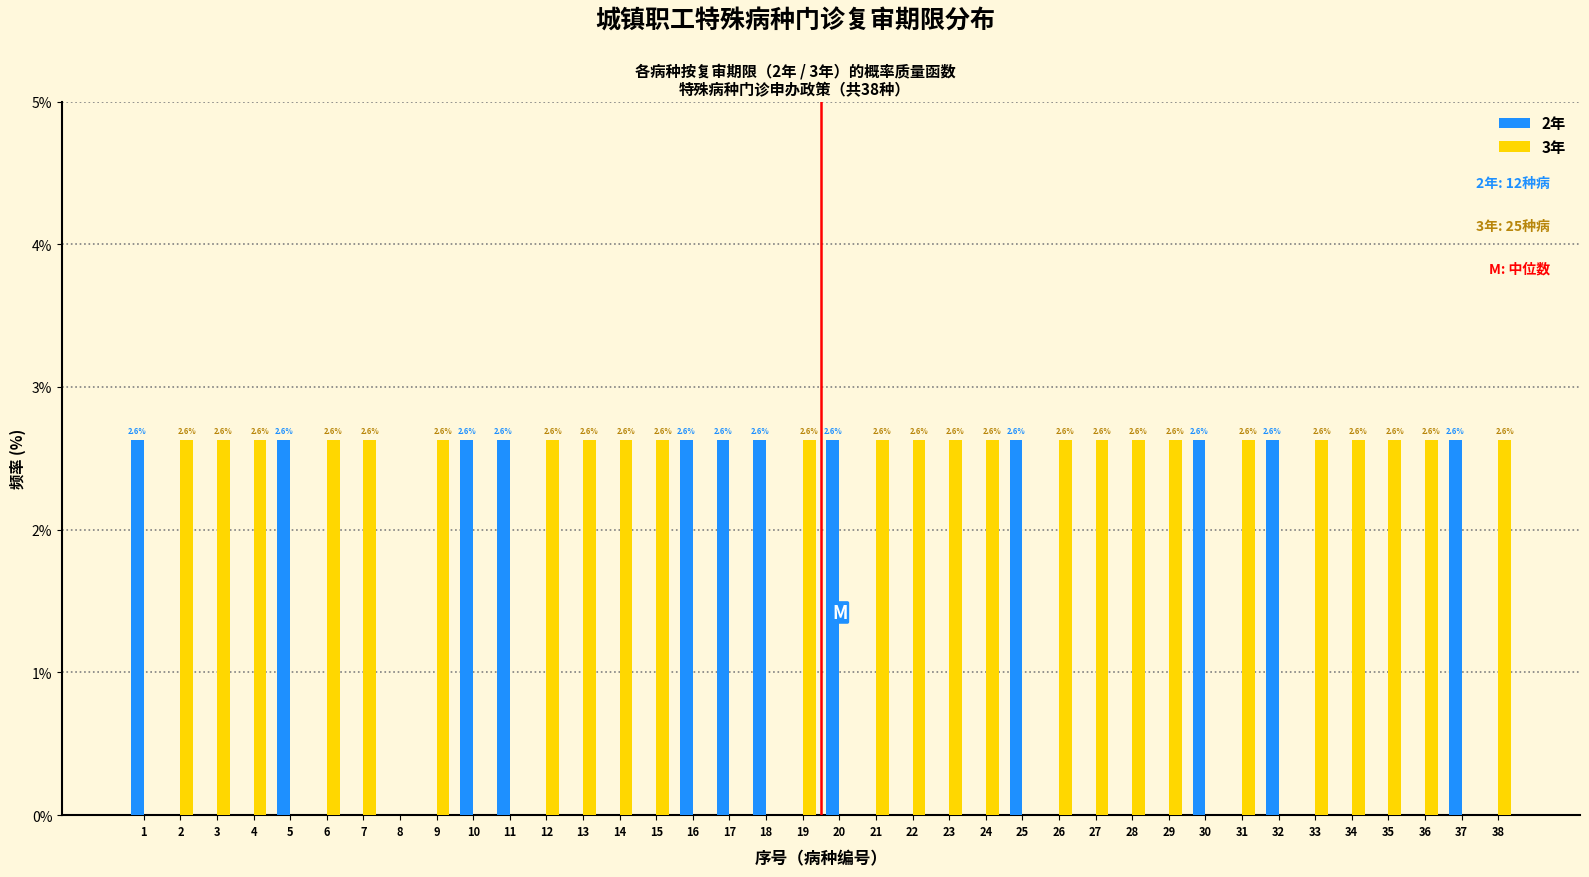

What is the maximum value for 2年?

2.6